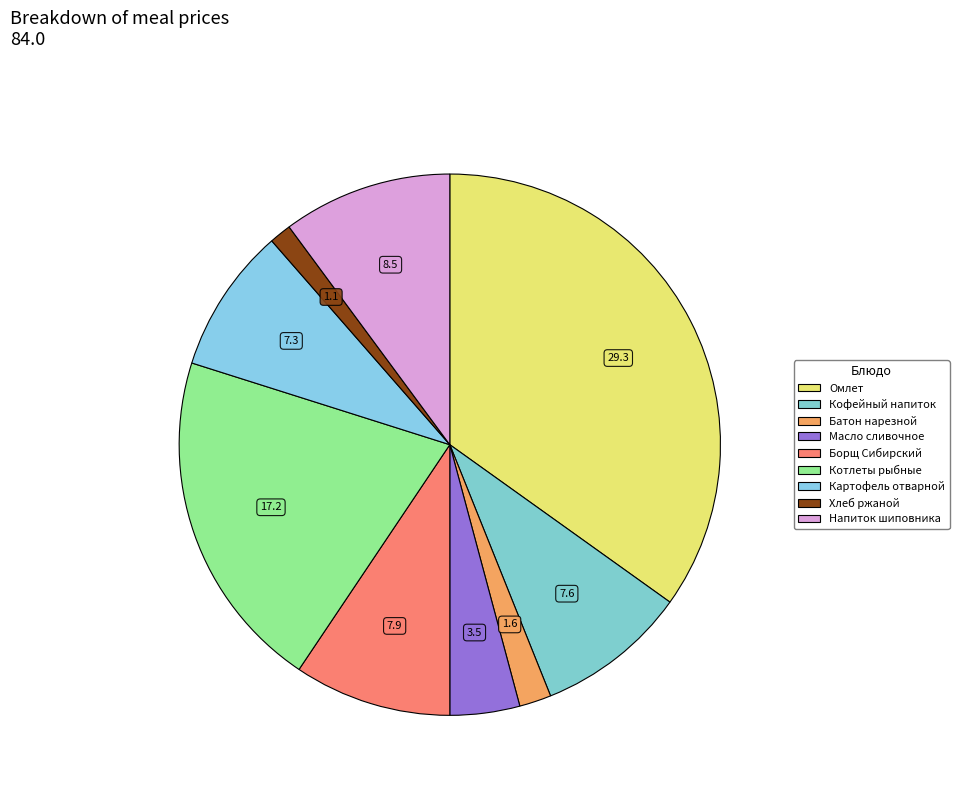

How many slices are in this pie chart?

9